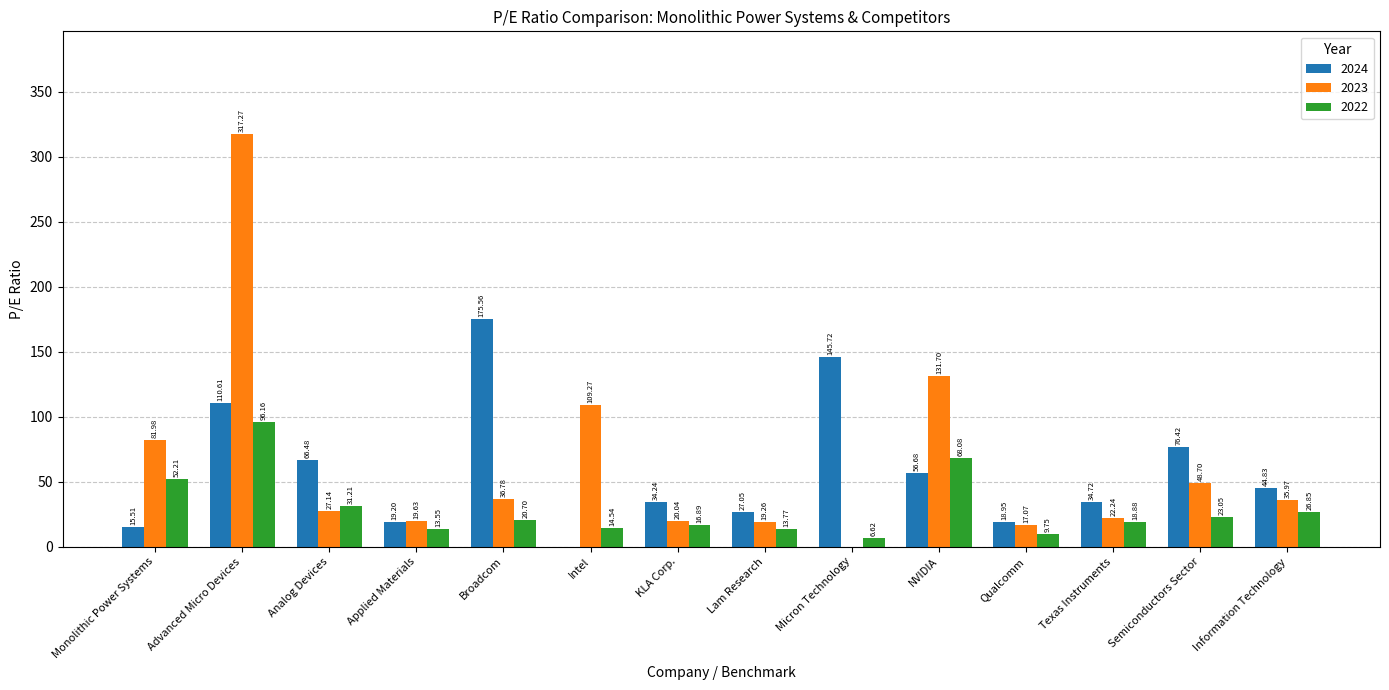

What is the highest value of the 2024 series?

175.6